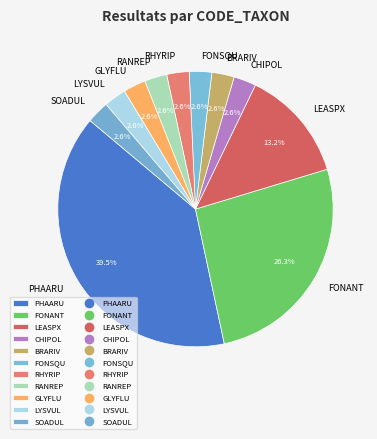

To the nearest percent, what is the difference between the PHAARU and RHYRIP slice percentages?

37%